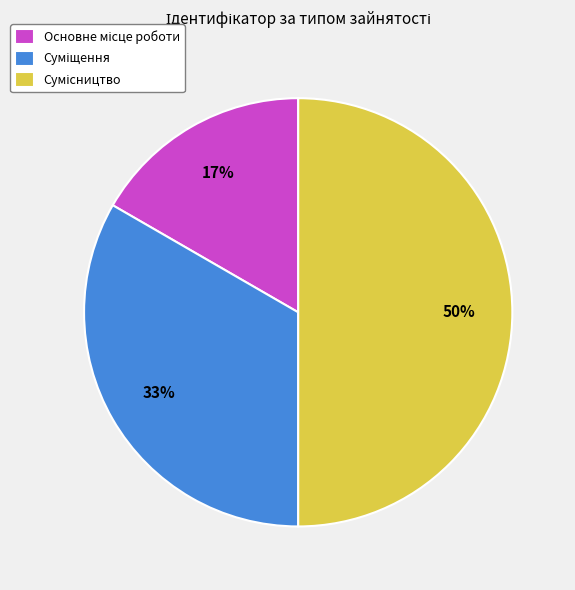

Between Основне місце роботи and Суміщення, which is larger?

Суміщення